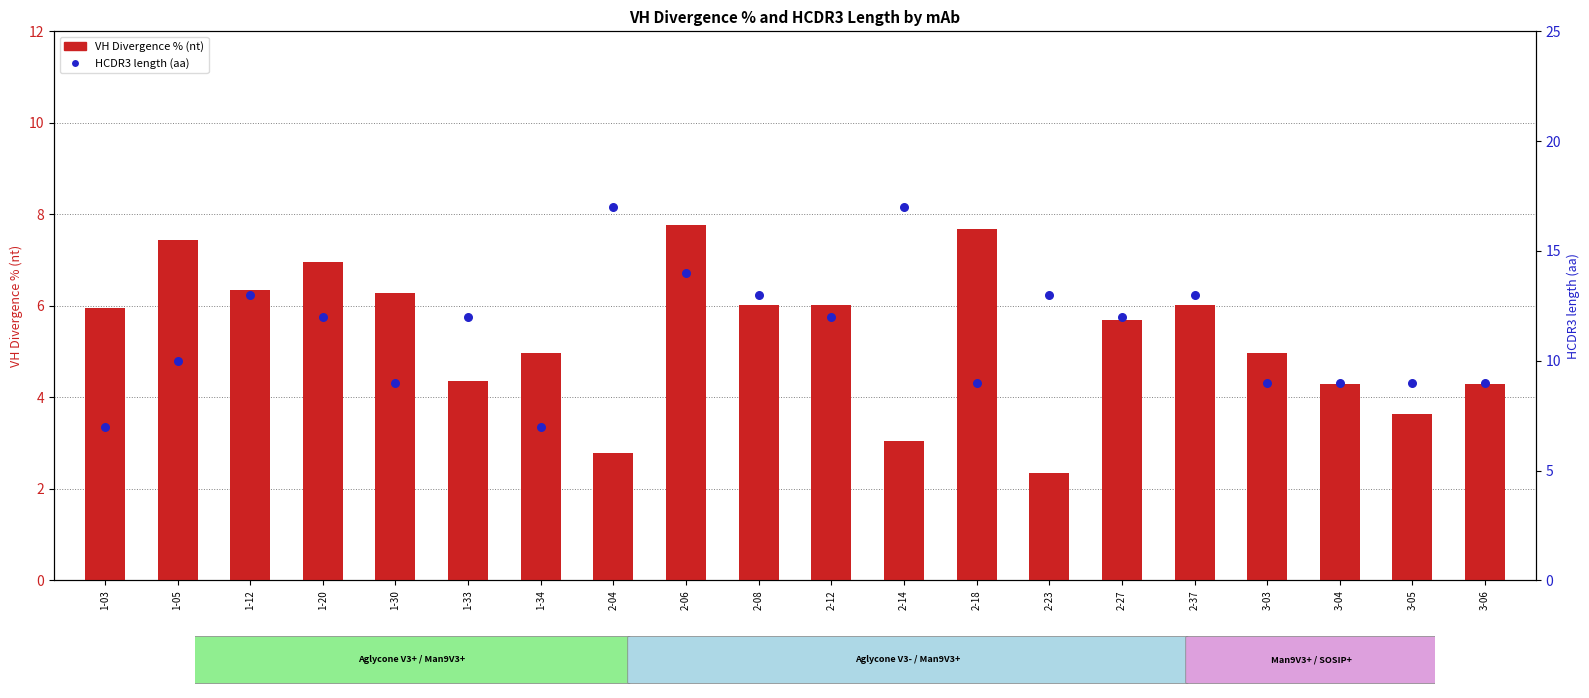

What is the total value across all series at 1-20?

18.9